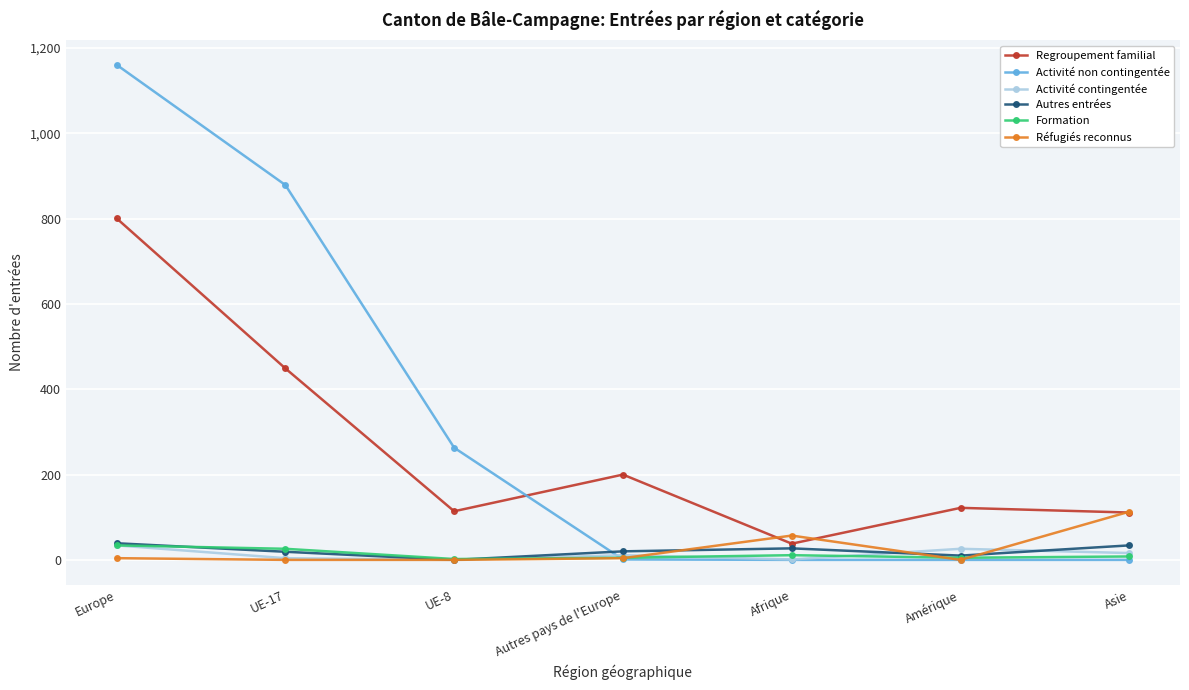

At which label does Regroupement familial reach its peak?

Europe